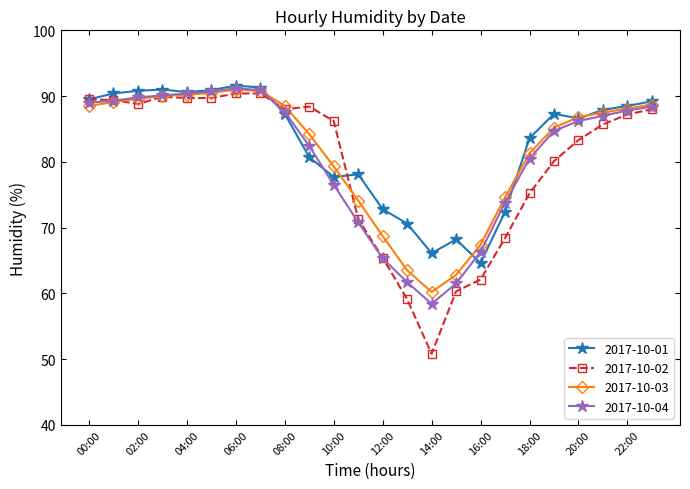

What are all the series names shown in the legend?

2017-10-01, 2017-10-02, 2017-10-03, 2017-10-04